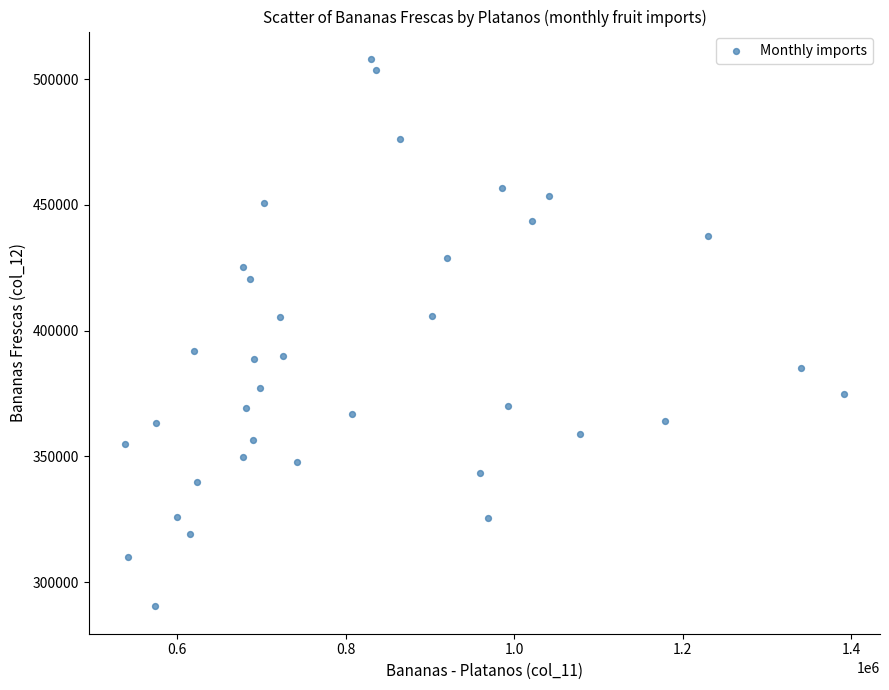

What is the range of X values (max minus min)?

853201.1